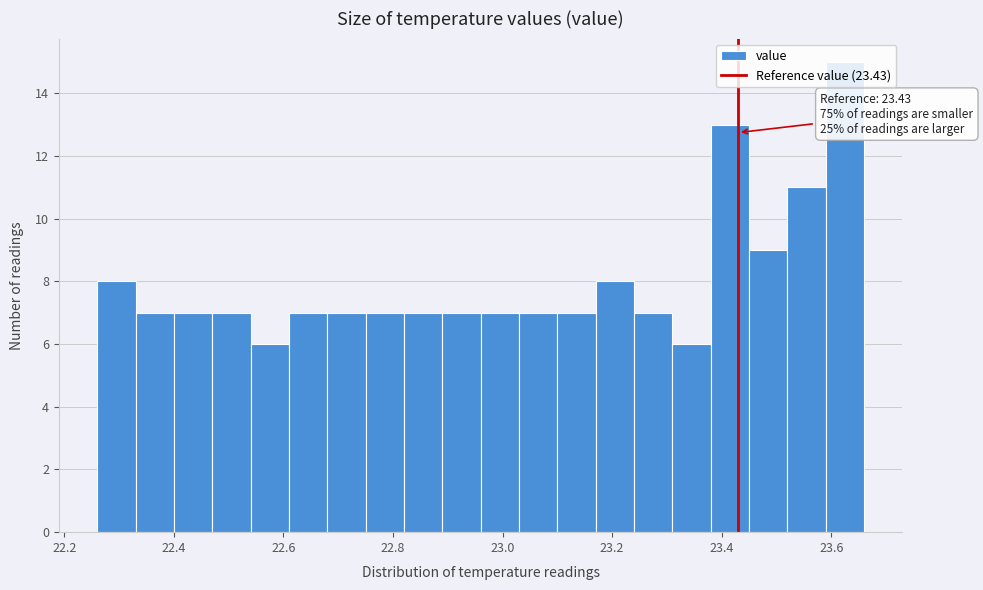

Read against the x-axis, roughly where is the centre of the tallest bar?

23.62